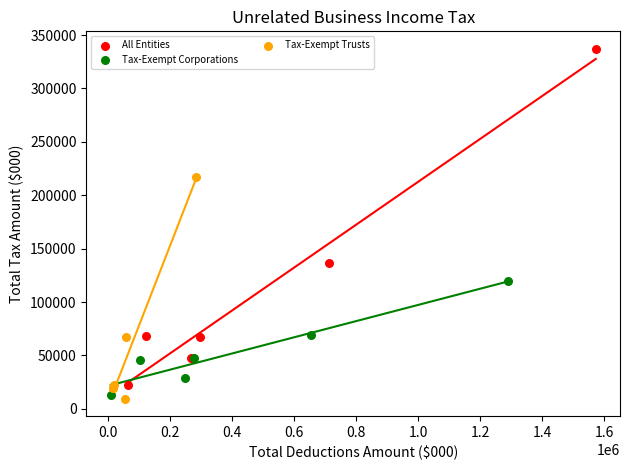

Which series reaches the maximum Y coordinate?

All Entities